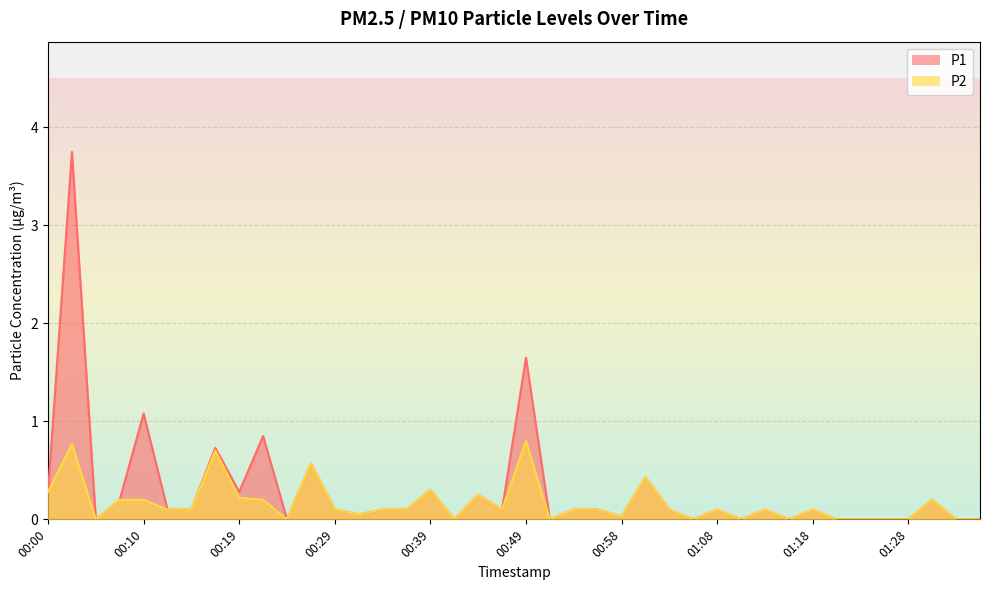

True or false: P1 and P2 cross at least once.

False